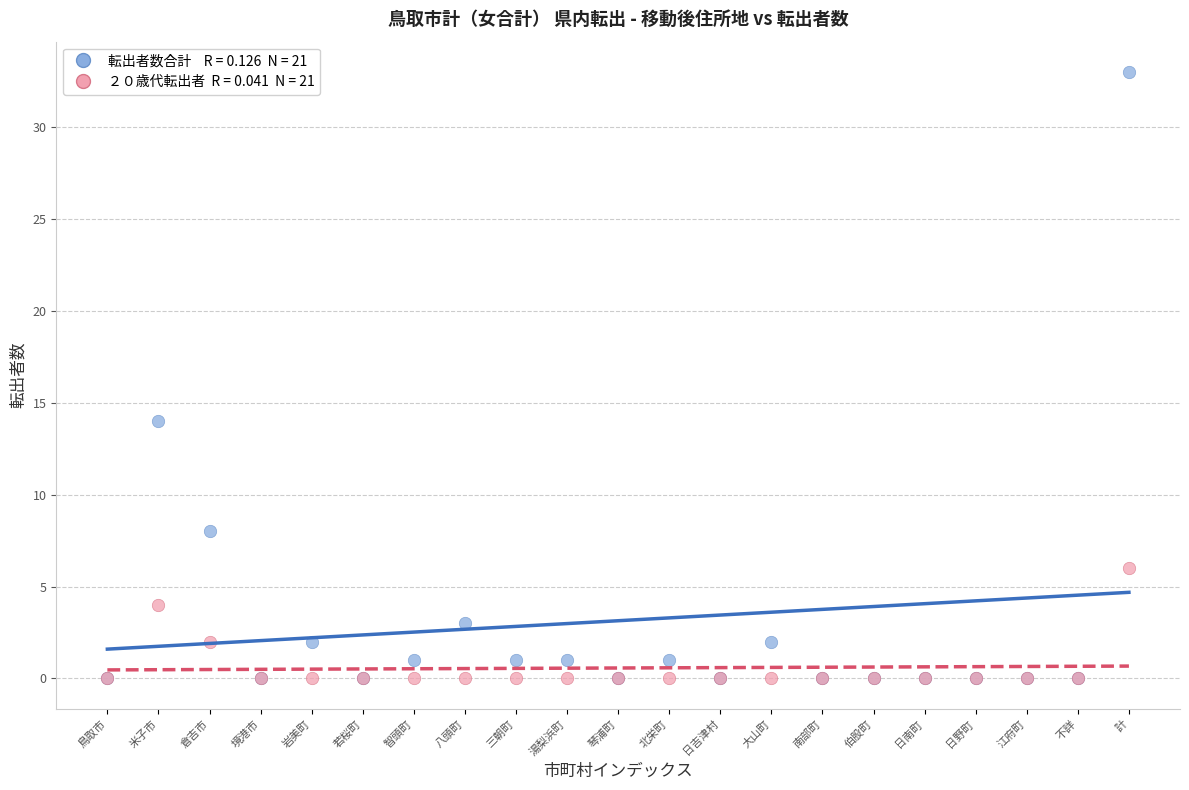

Across all series, what Y value is closest to 16?

14